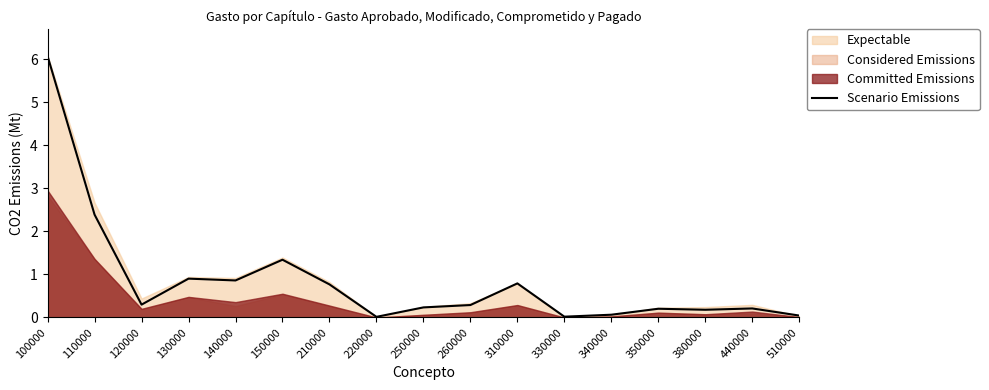

How many lines are shown in the chart?

1